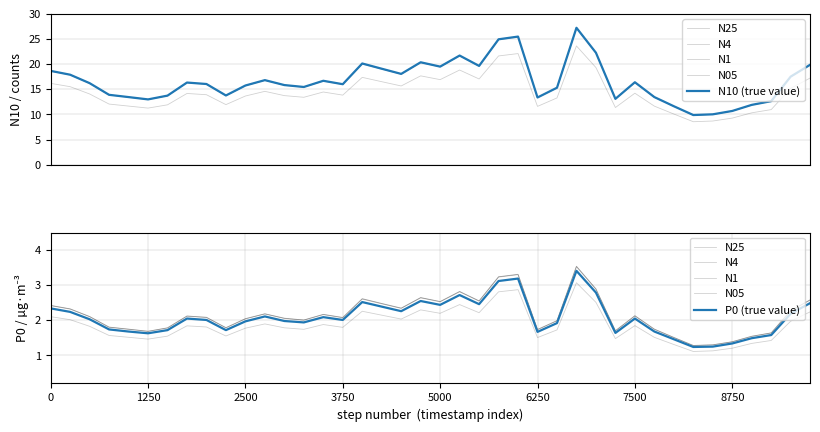

The value of N10 (true value) at 36 is 11.9. True or false?

True